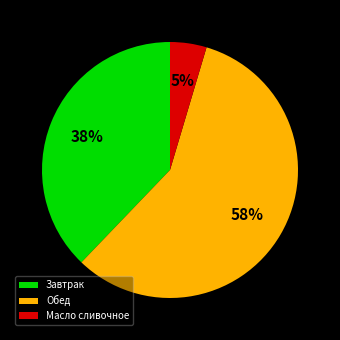

Which category has the smallest portion of the pie?

Масло сливочное